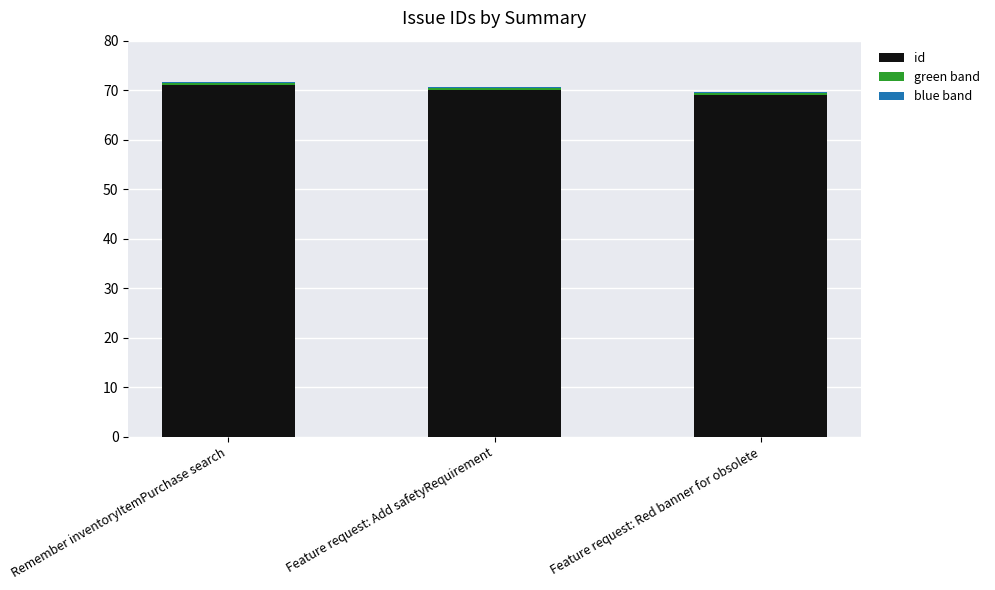

The value of id at Feature request: Add safetyRequirement is 44.6. True or false?

False